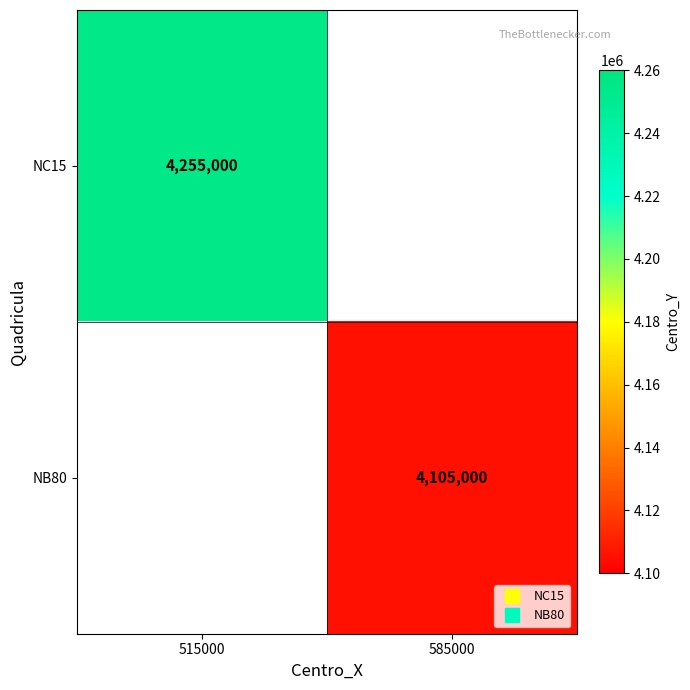

Rank the series by their average value, from lowest to highest.

NC15, NB80